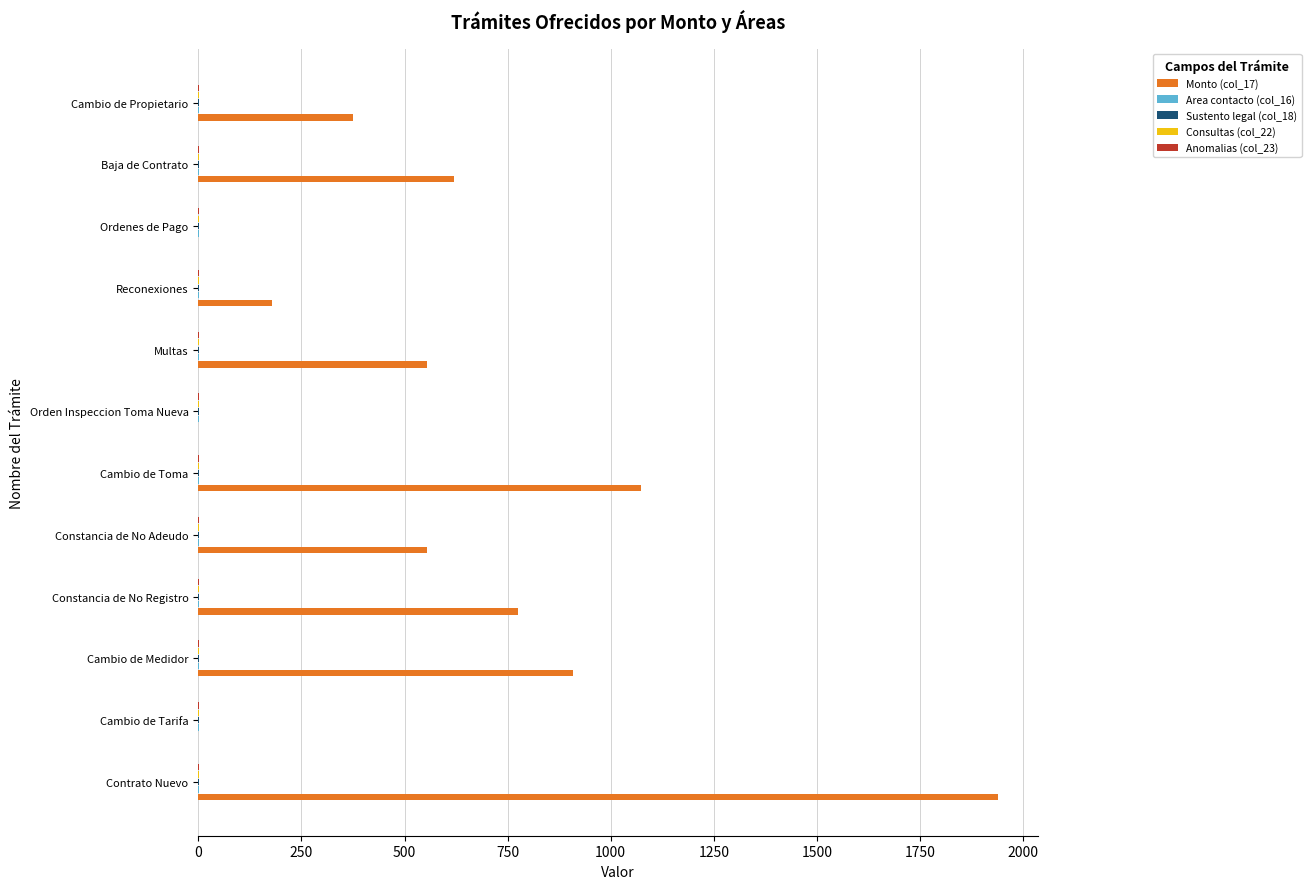

The Monto (col_17) series shows 621 at Baja de Contrato. True or false?

True